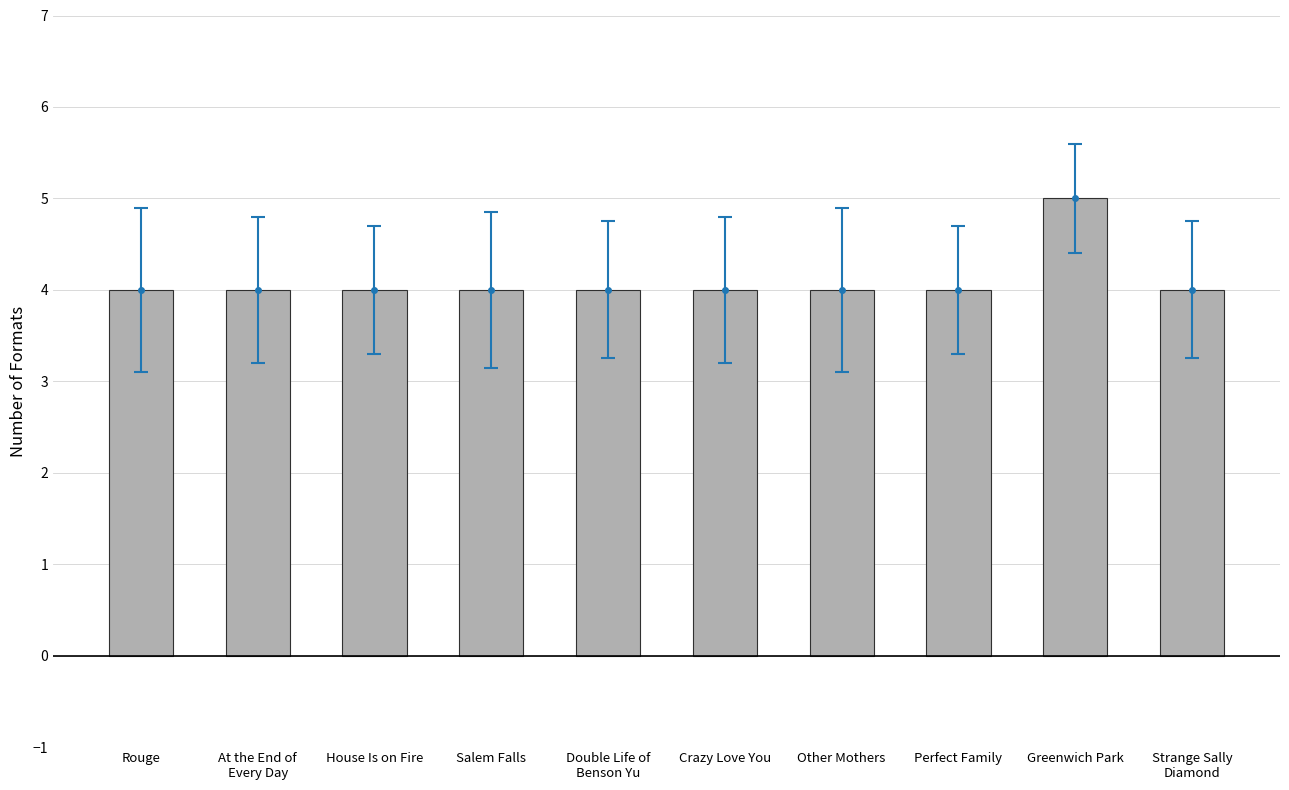

Which label corresponds to the largest value in the chart?

Greenwich Park